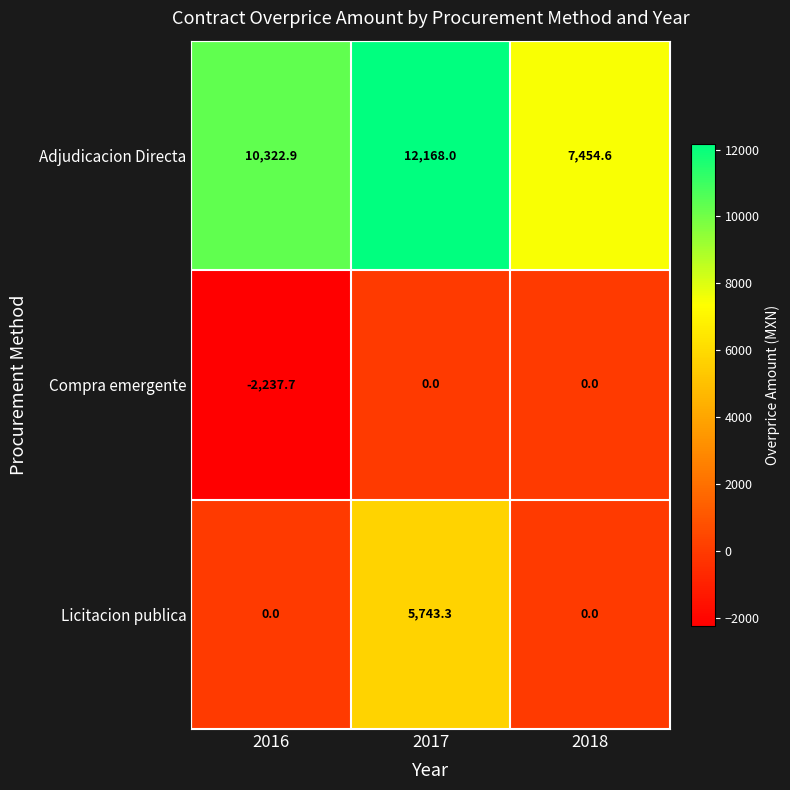

The value of Compra emergente at 2018 is 0.0. True or false?

True